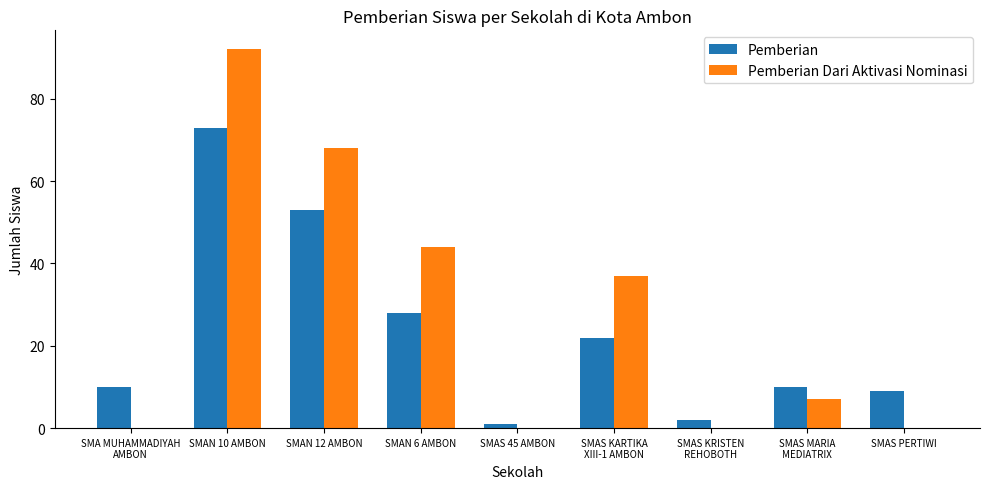

Reading left to right, what are all the values shown in this chart?

Pemberian: SMA MUHAMMADIYAH
AMBON=10	SMAN 10 AMBON=73	SMAN 12 AMBON=53	SMAN 6 AMBON=28	SMAS 45 AMBON=1	SMAS KARTIKA
XIII-1 AMBON=22	SMAS KRISTEN
REHOBOTH=2	SMAS MARIA
MEDIATRIX=10	SMAS PERTIWI=9
Pemberian Dari Aktivasi Nominasi: SMA MUHAMMADIYAH
AMBON=0	SMAN 10 AMBON=92	SMAN 12 AMBON=68	SMAN 6 AMBON=44	SMAS 45 AMBON=0	SMAS KARTIKA
XIII-1 AMBON=37	SMAS KRISTEN
REHOBOTH=0	SMAS MARIA
MEDIATRIX=7	SMAS PERTIWI=0